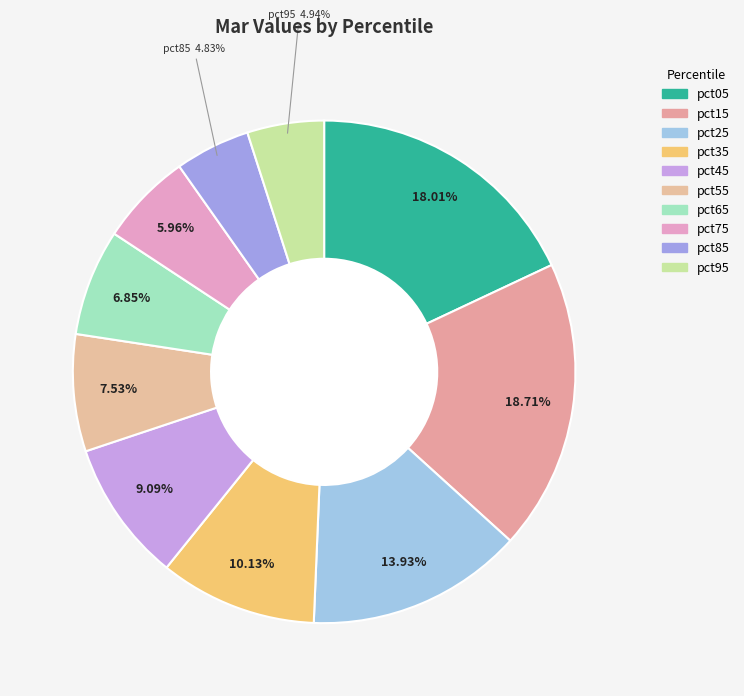

How many slices are in this pie chart?

10